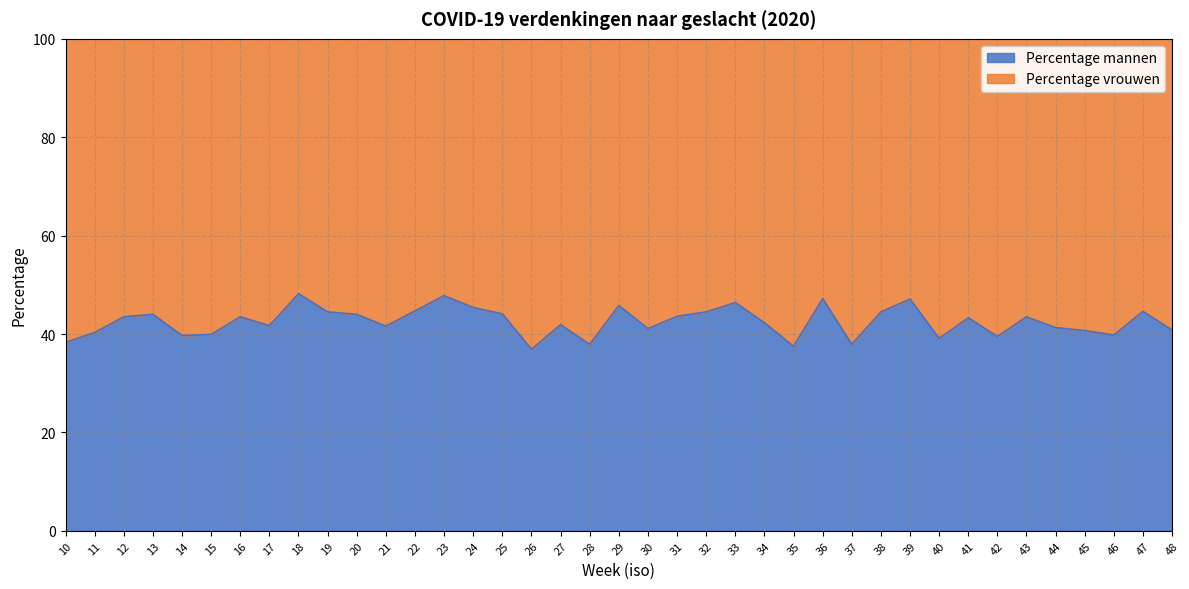

True or false: there are more than 0 points higher than both neighbors.

True